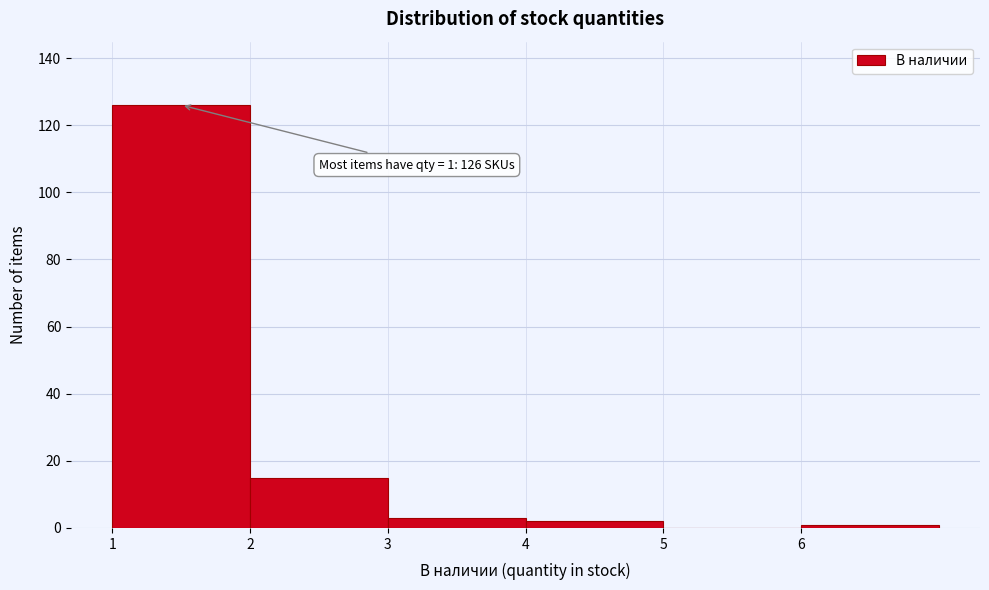

Which range on the x-axis has the tallest bar?

1 to 2